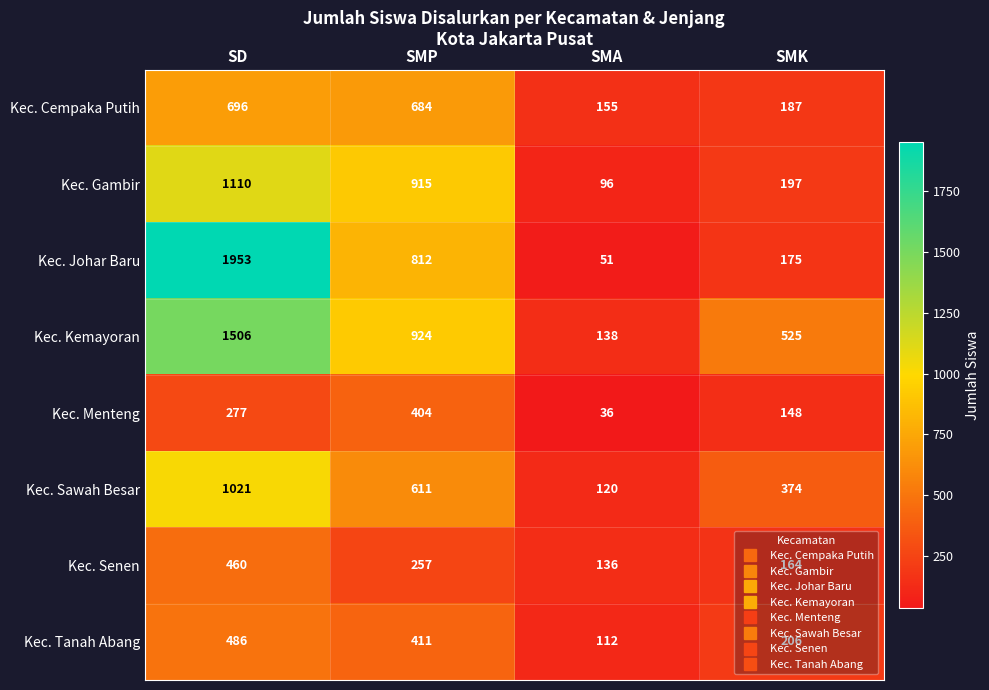

Is it true that Kec. Johar Baru equals 311 at SMP?

False